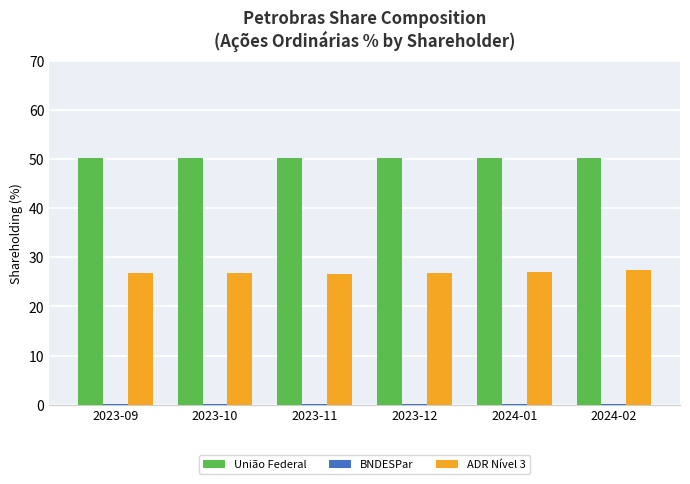

What is the highest value of the ADR Nível 3 series?

27.3